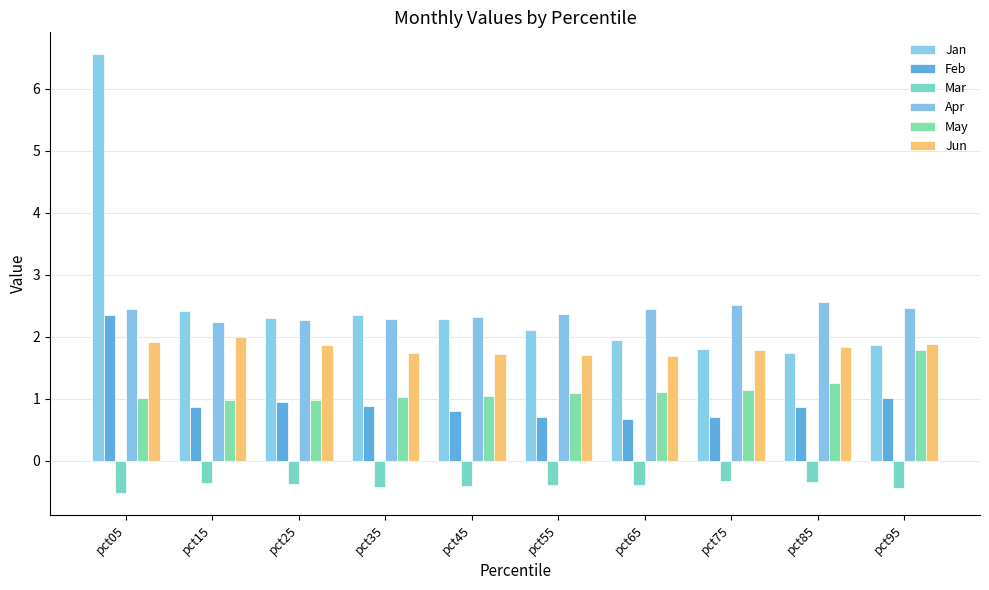

At which label does Jan first exceed 2?

pct05